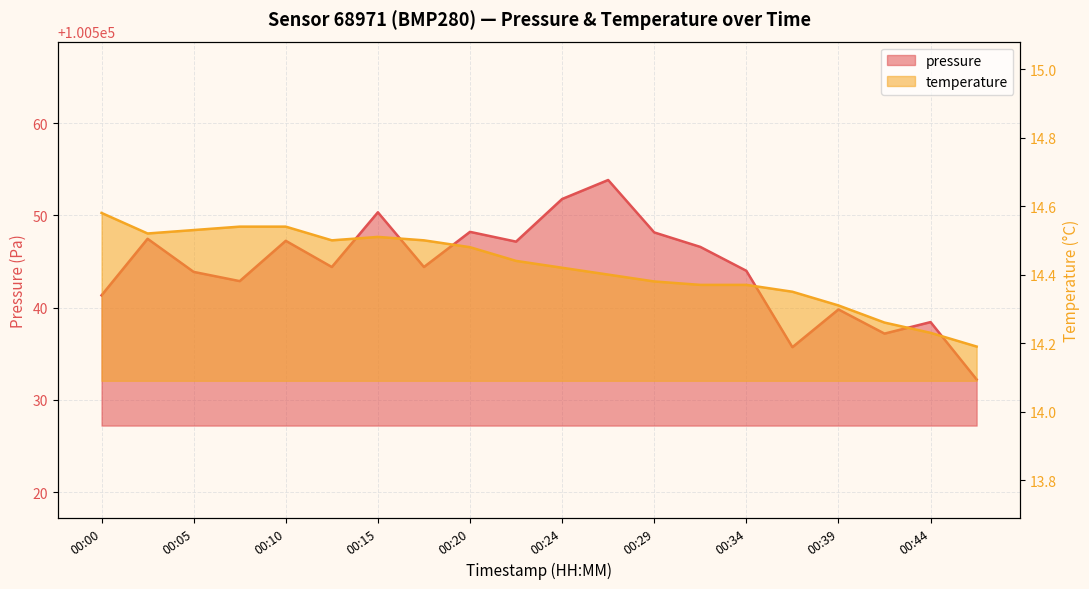

What are all the series names shown in the legend?

pressure, temperature